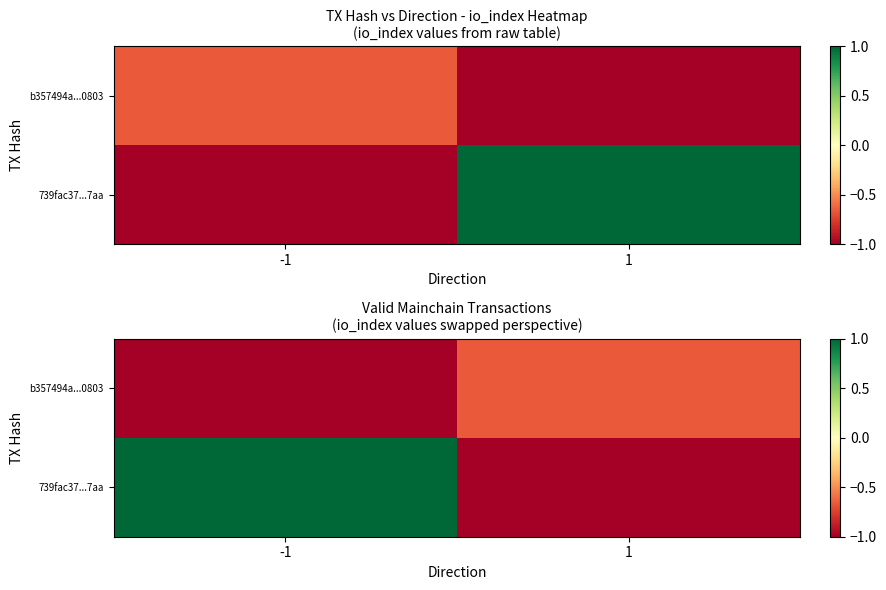

Where is b357494a...0803 nearest to the value 0?

1